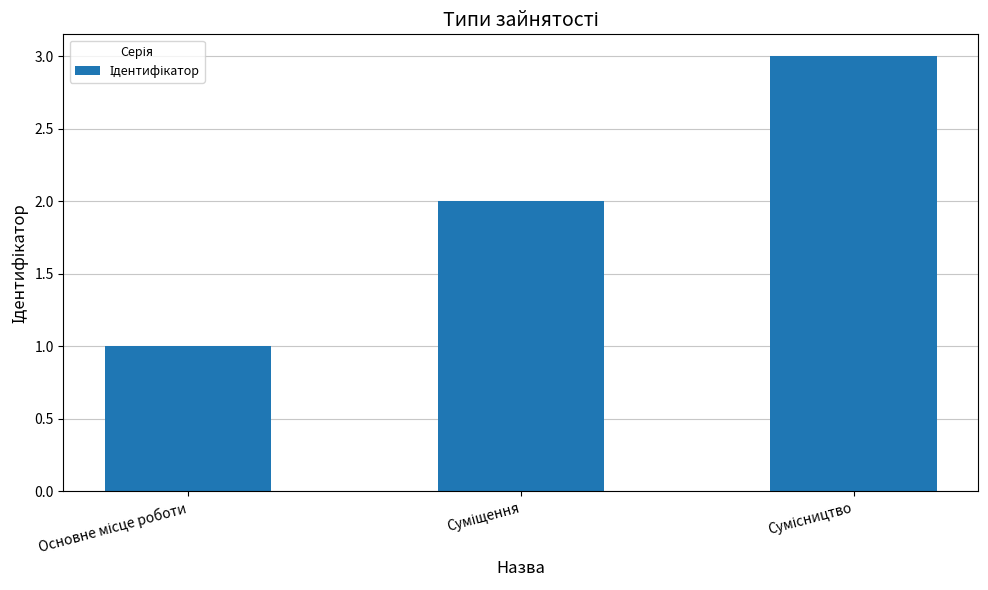

What is the value of the 1st bar from the left?

1